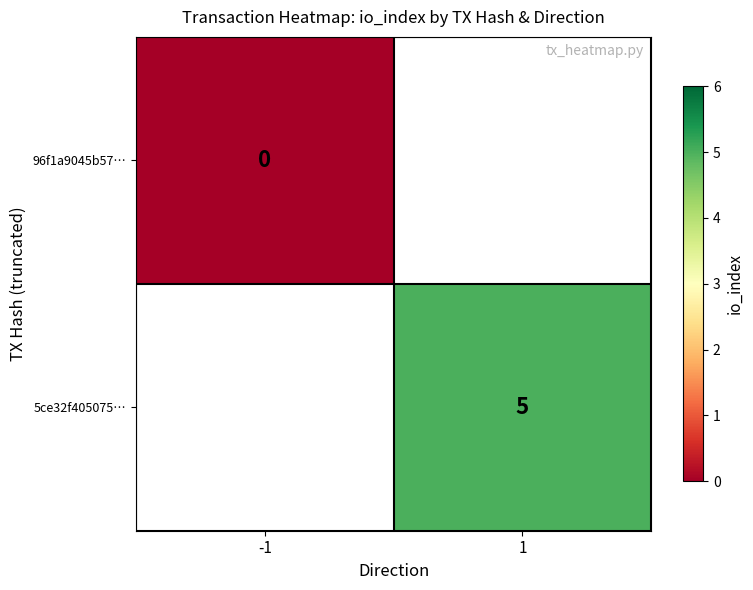

The 5ce32f405075… series shows 3 at 1. True or false?

False